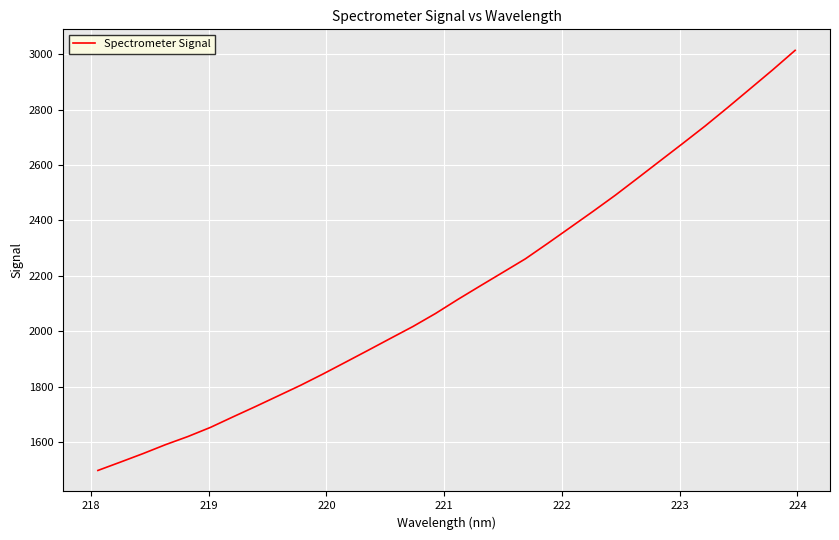

What is the smallest value displayed?

1497.4